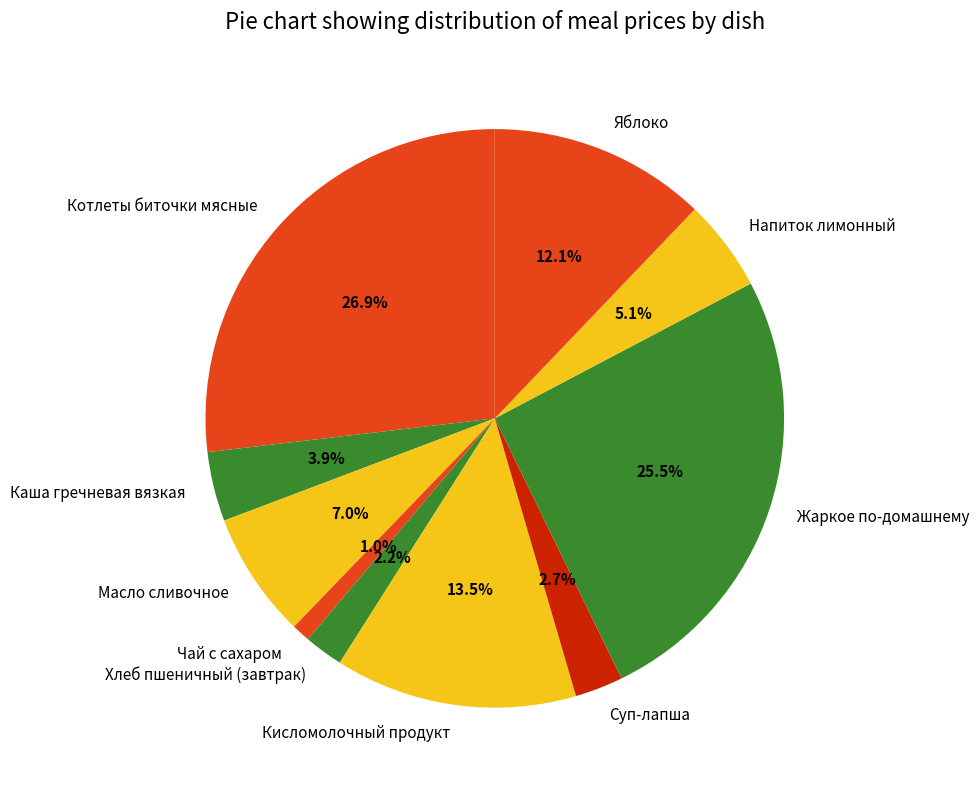

Count the number of slices in the pie.

10